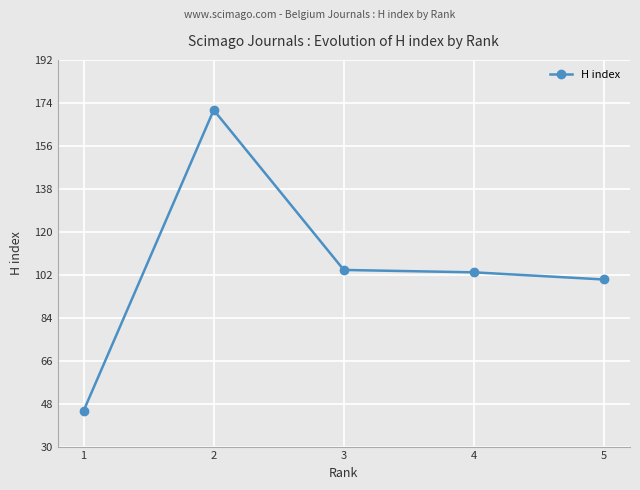

At which category does the data reach its first local peak?

2